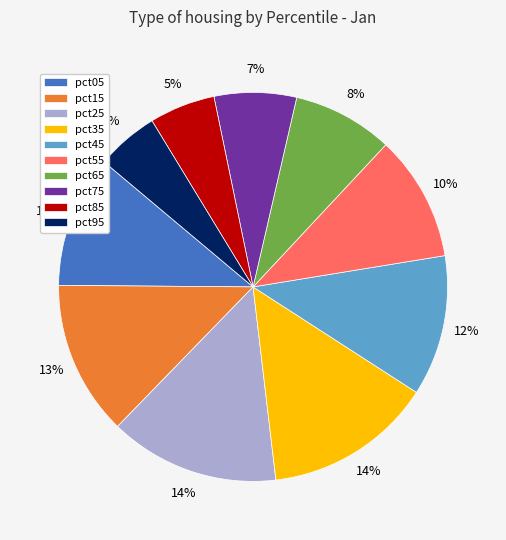

True or false: pct95 accounts for 1% of the total.

False